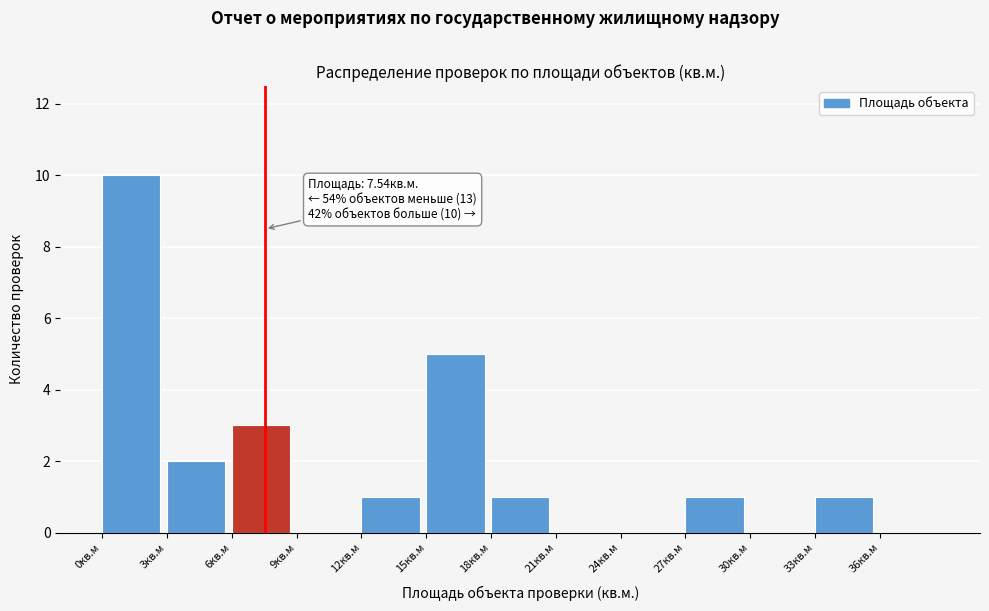

Which range on the x-axis has the tallest bar?

0 to 3